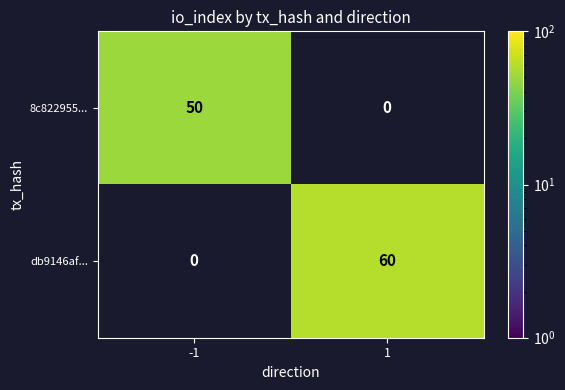

What is the difference between the 8c822955... values at 1 and -1?

50